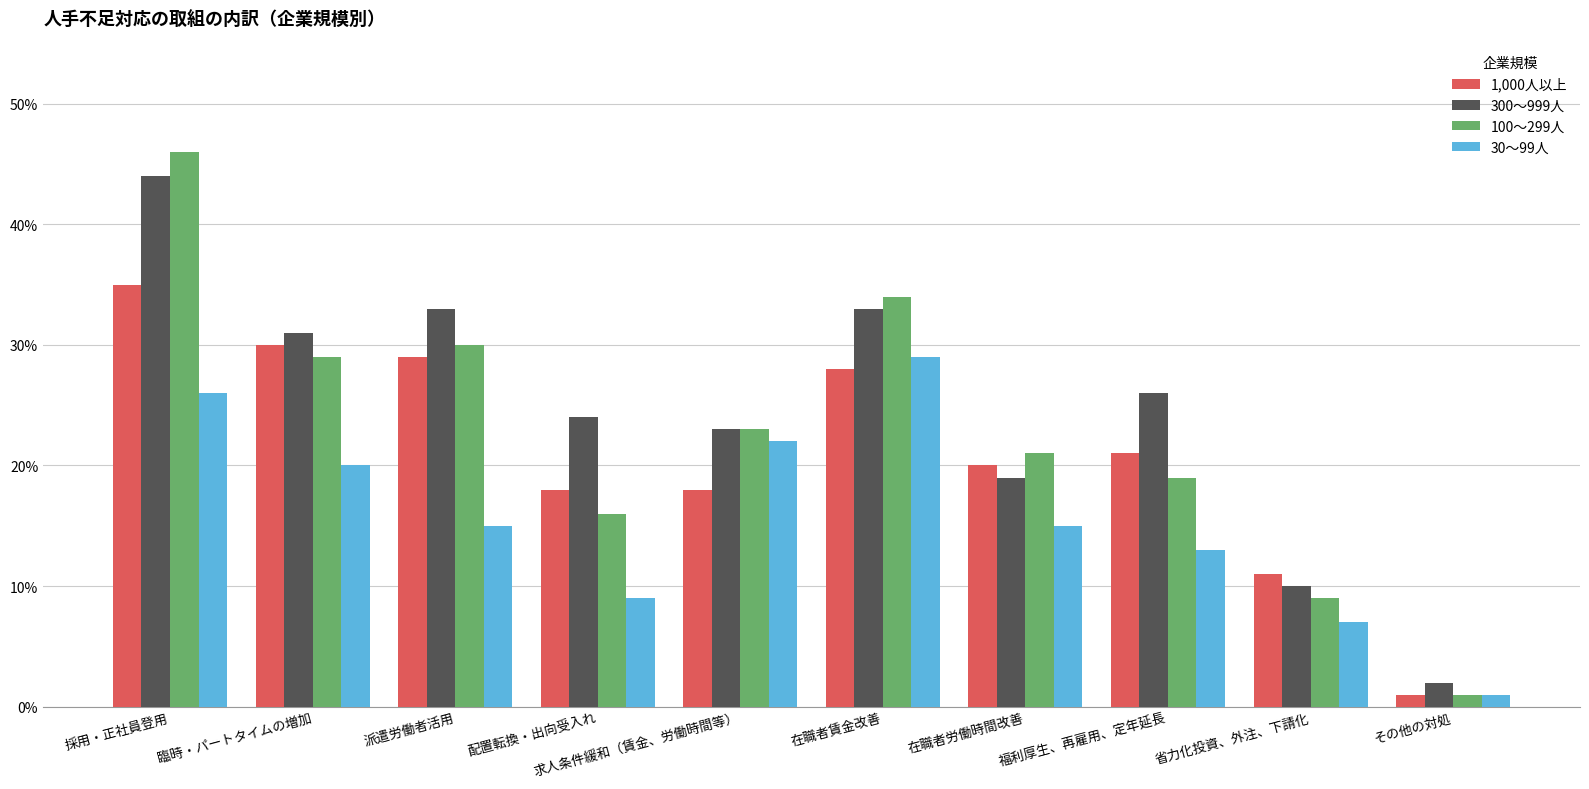

Which label corresponds to the largest value in the chart?

採用・正社員登用